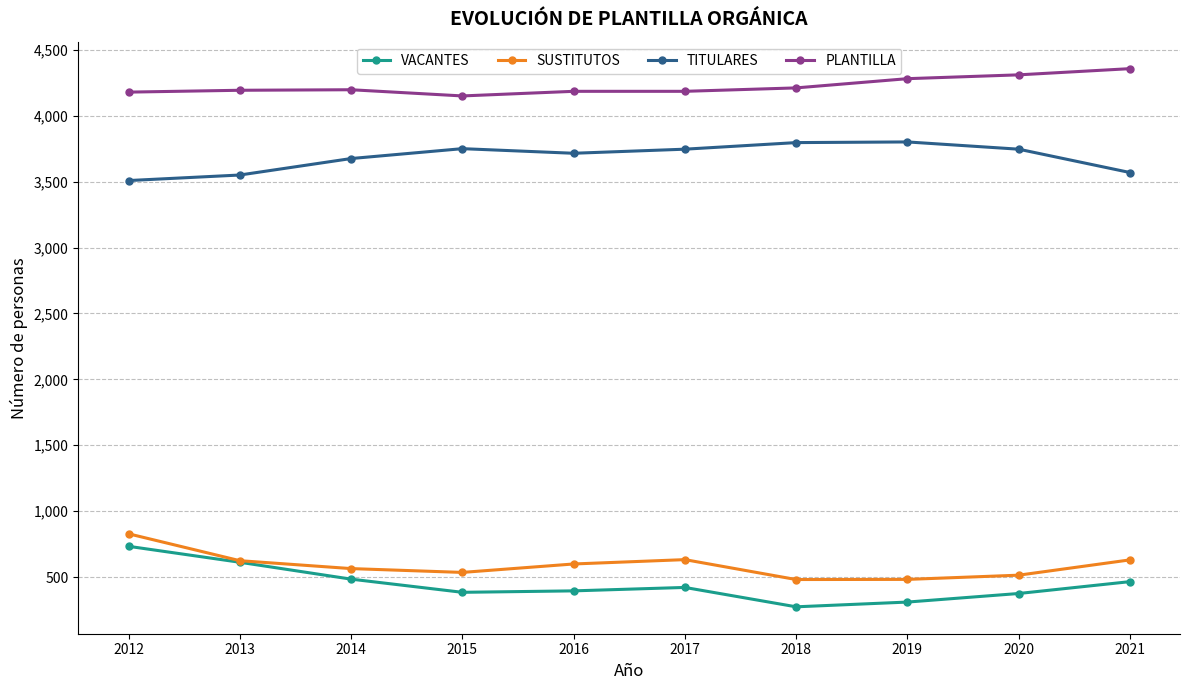

True or false: TITULARES and VACANTES cross at least once.

False